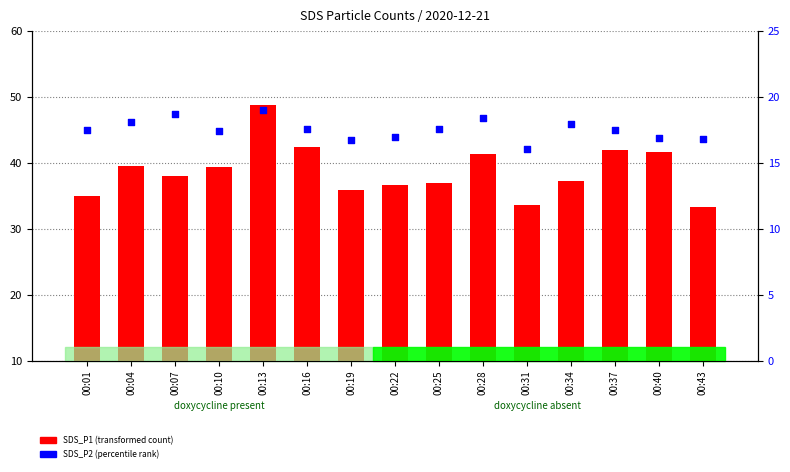

Which series contains the lowest Y value?

SDS_P2